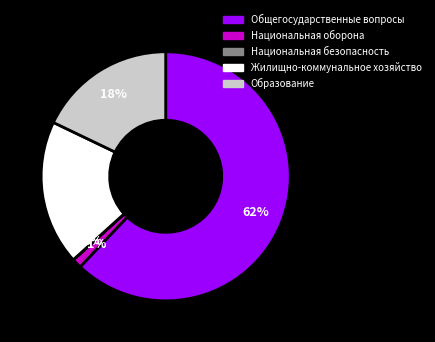

To the nearest percent, what portion does Общегосударственные вопросы represent?

62%